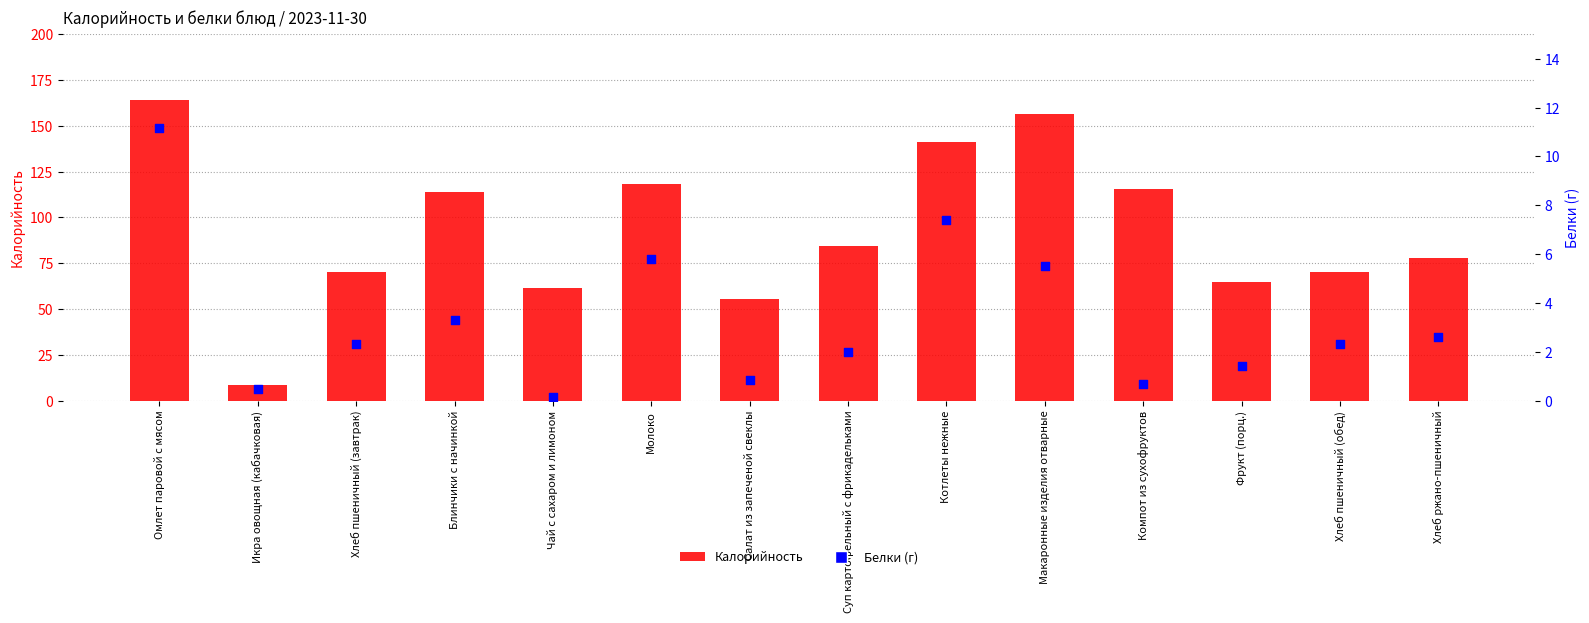

At which category is the sum across all series the highest?

Омлет паровой с мясом